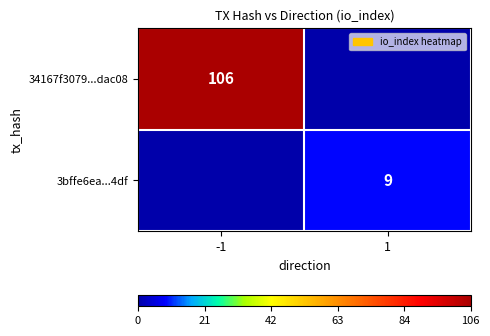

The value of 3bffe6ea...4df at 1 is 2. True or false?

False